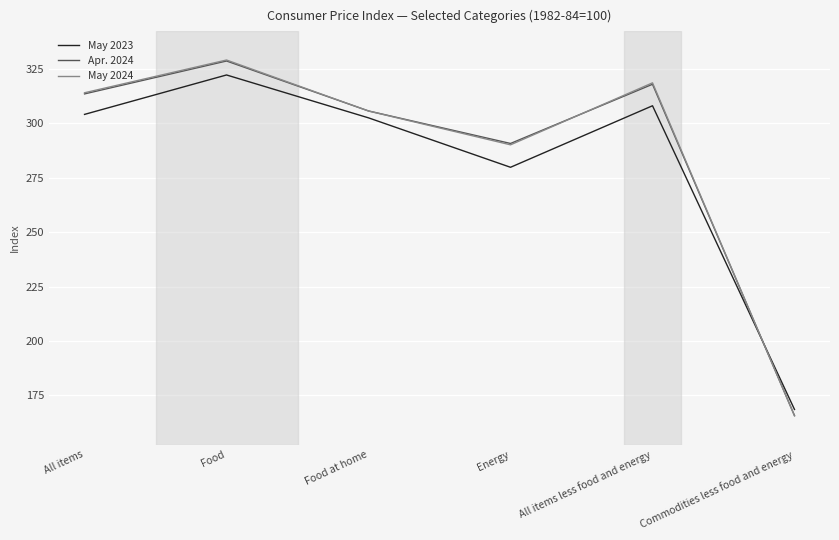

What is the minimum value shown in the chart?

165.6